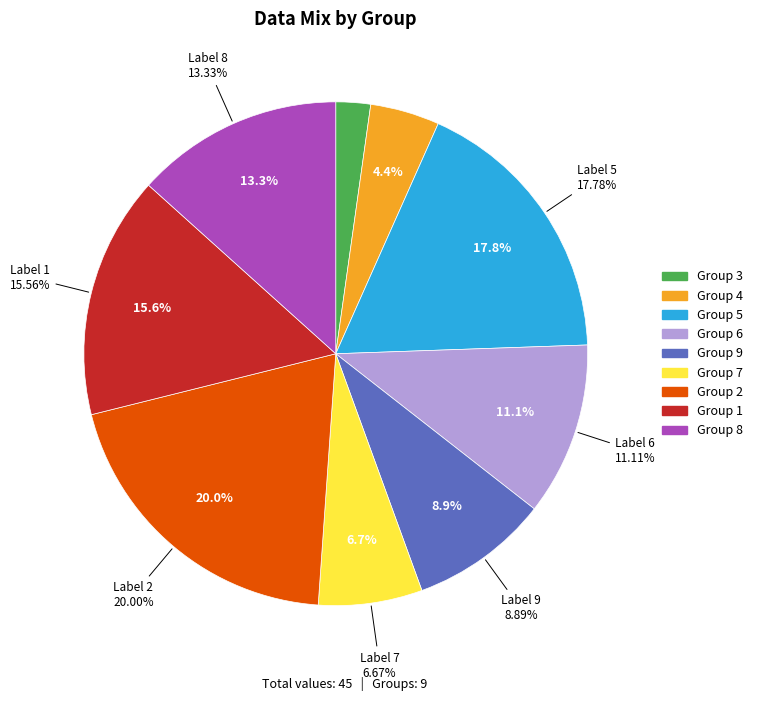

How many slices are in this pie chart?

9